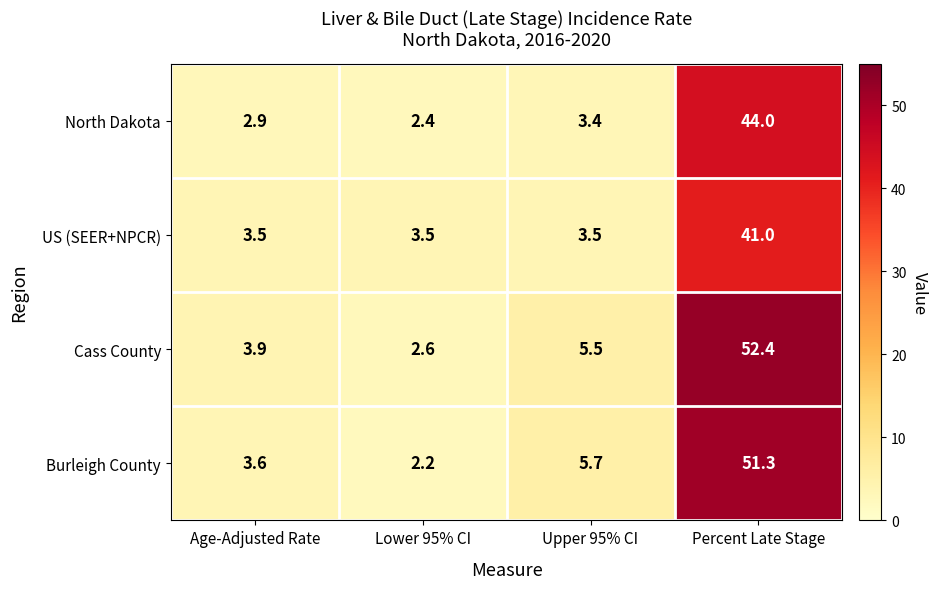

What is the minimum value shown in the chart?

2.2